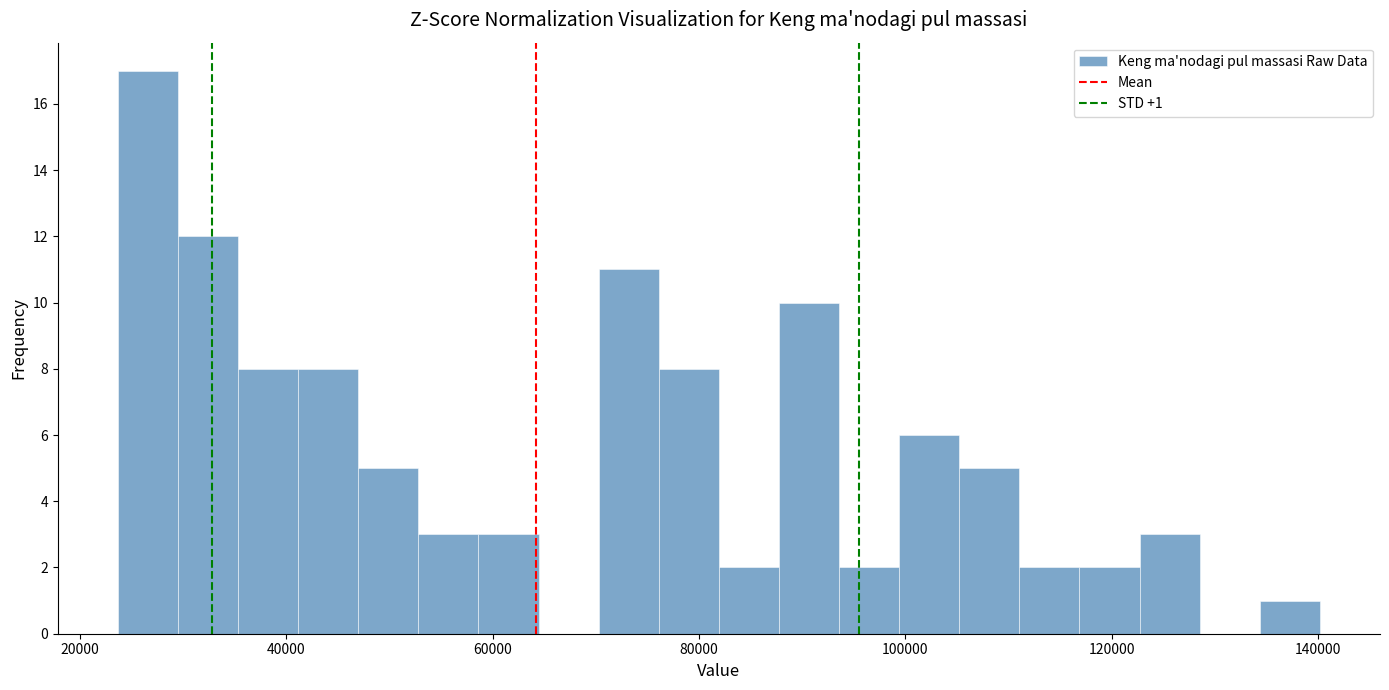

Around what value on the x-axis is the tallest bar? Give the approximate position of its centre, as read against the axis.

26000